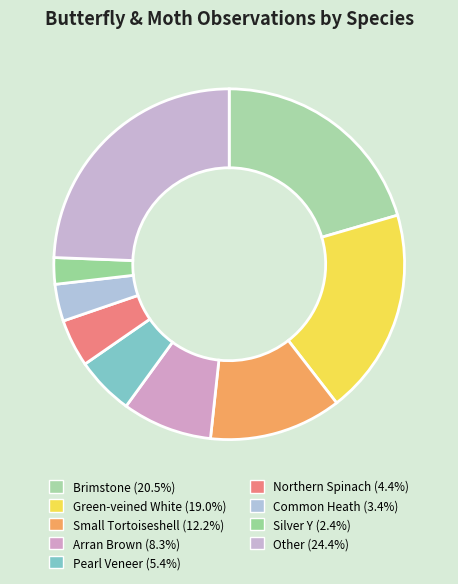

True or false: Silver Y accounts for 2% of the total.

True